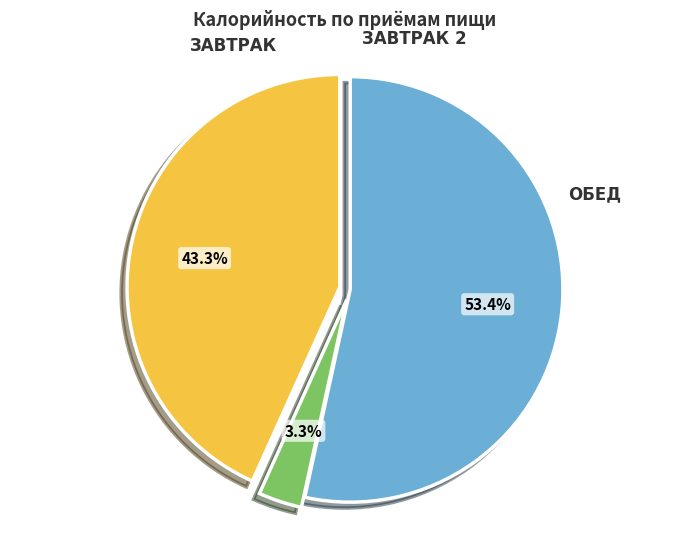

Is there any slice that represents more than half of the pie?

Yes